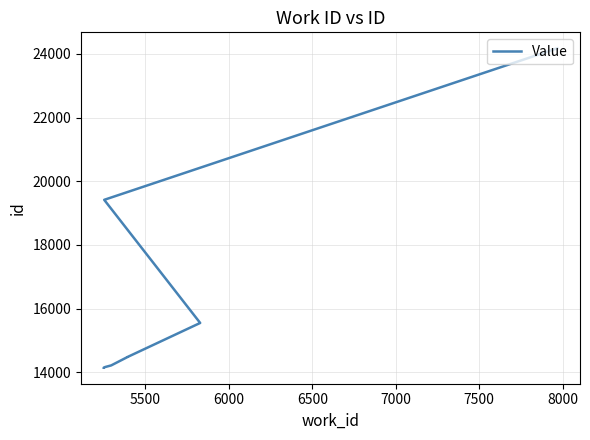

What is the average value?

15892